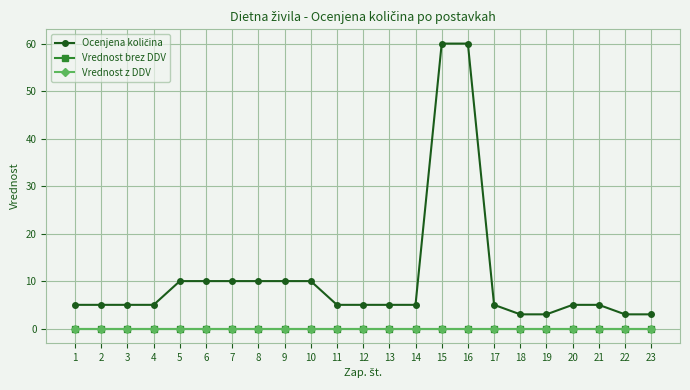

At which category is the sum across all series the highest?

15